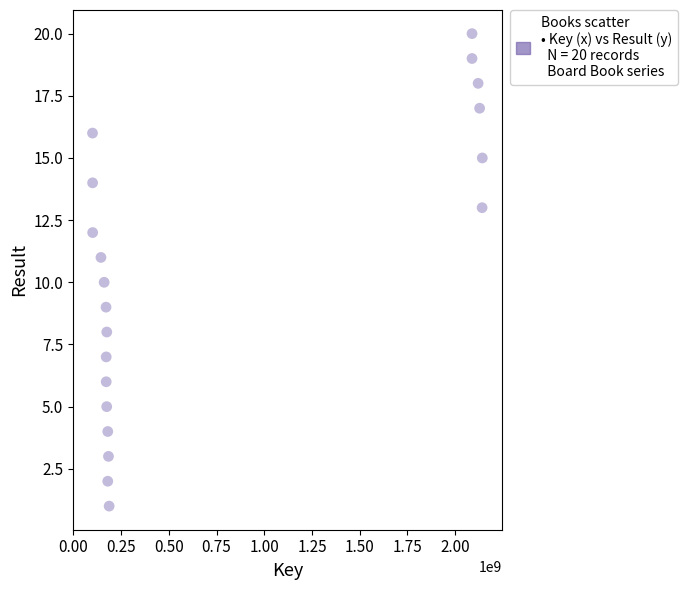

What is the range of X values (max minus min)?

2041853524